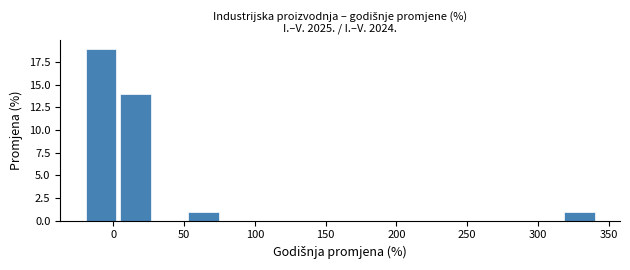

Reading left to right, transcribe this chart: for each bar, give the range it covers on the x-axis and its height. Neither the bar edges nor the heights are printed on the chart, so give them approximately, as read against the axes.

-20 to 5: 19
5 to 25: 14
25 to 50: 0
50 to 75: 1
75 to 100: 0
100 to 125: 0
125 to 150: 0
150 to 170: 0
170 to 195: 0
195 to 220: 0
220 to 245: 0
245 to 270: 0
270 to 295: 0
295 to 315: 0
315 to 340: 1